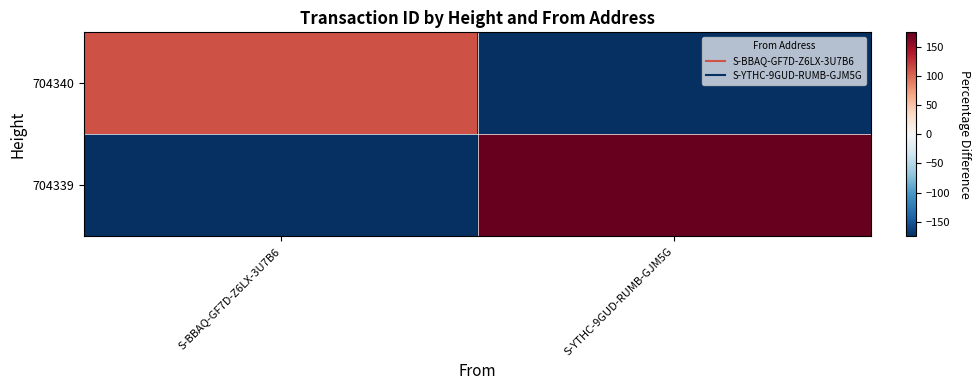

List the series in order of their peak value, lowest first.

704340, 704339